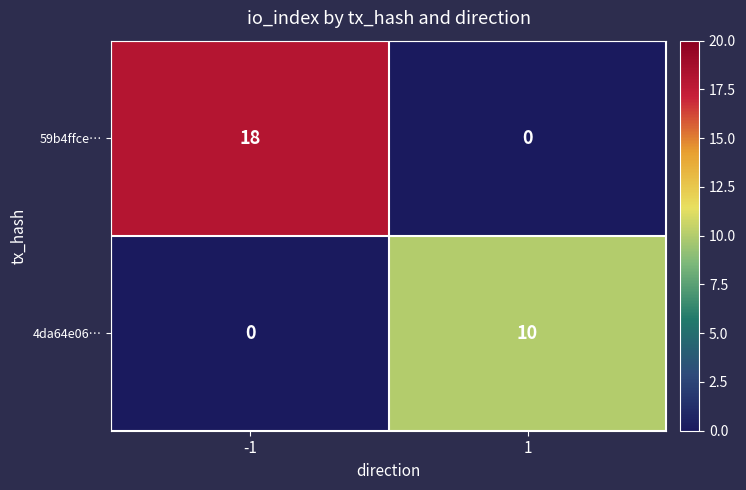

At how many categories does at least one series exceed 15?

1